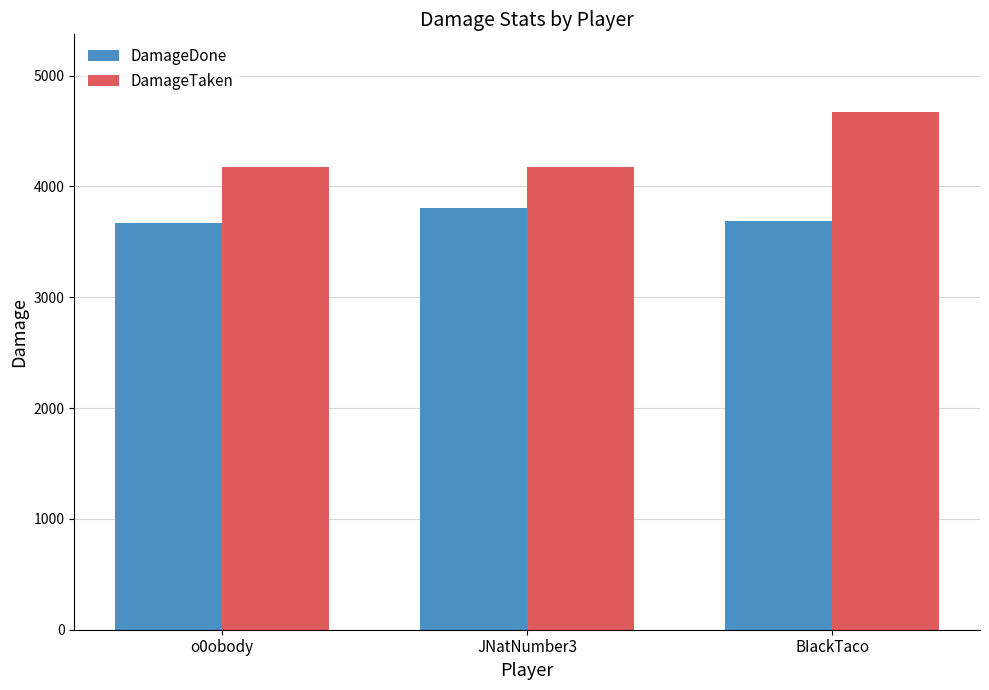

What is the lowest value of the DamageTaken series?

4176